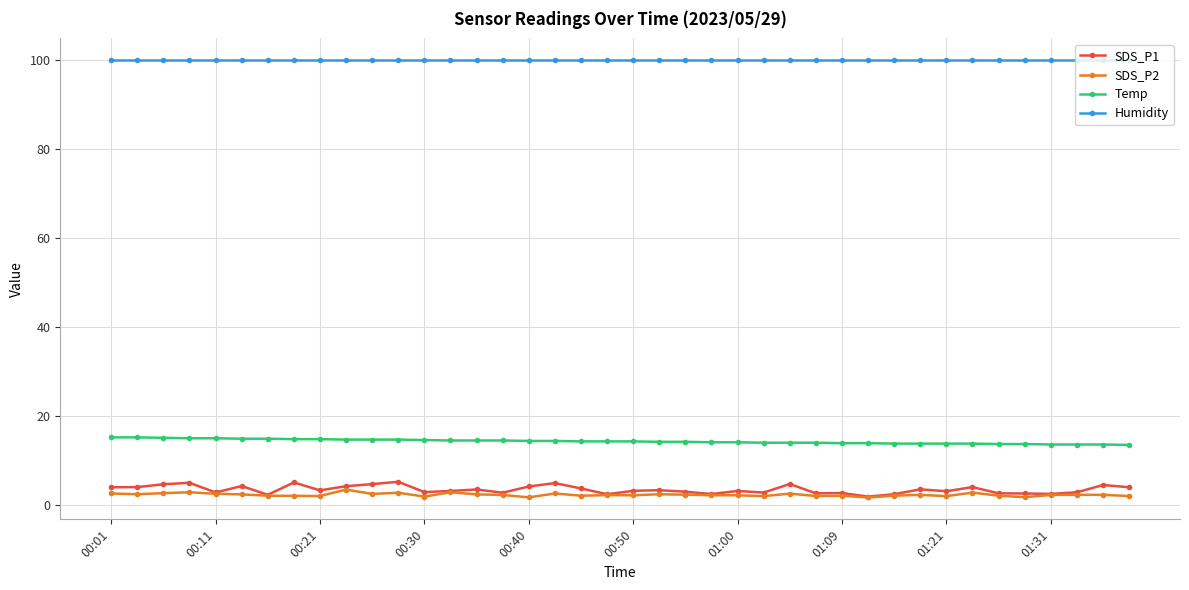

True or false: SDS_P2 has more than 2 points higher than both neighbors.

True